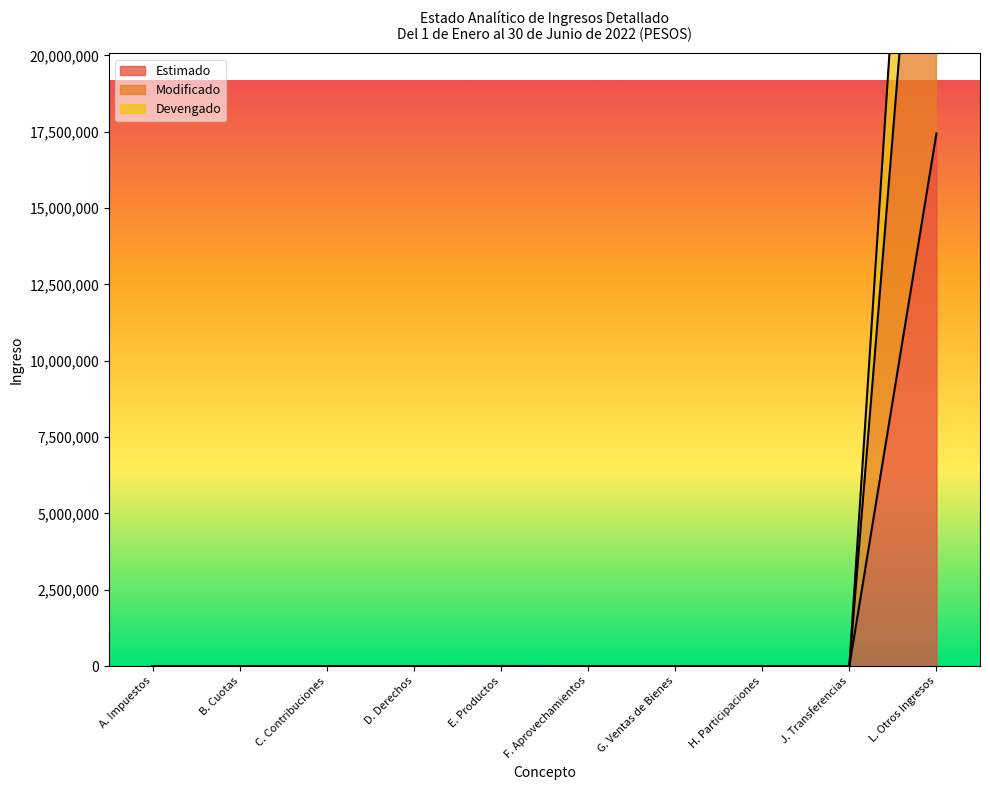

What is the sum of all Devengado values?

43592623.5